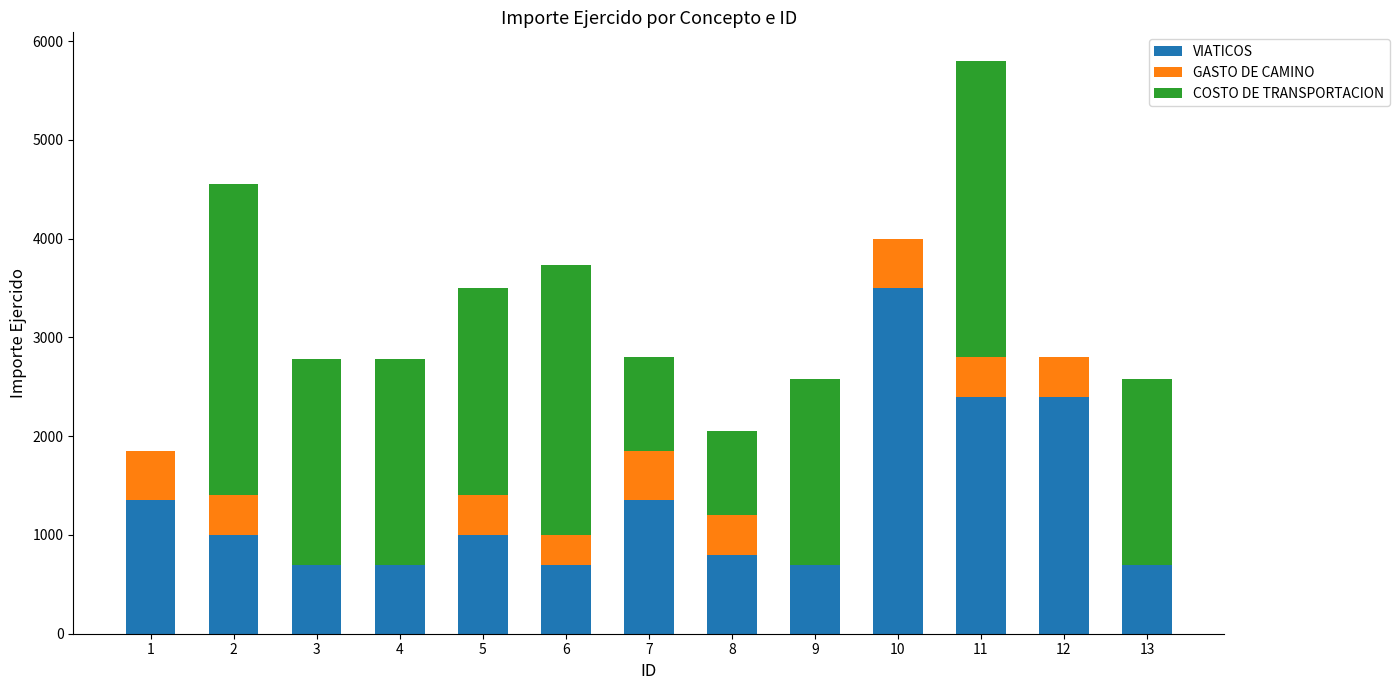

What is the sum of all VIATICOS values?

17300